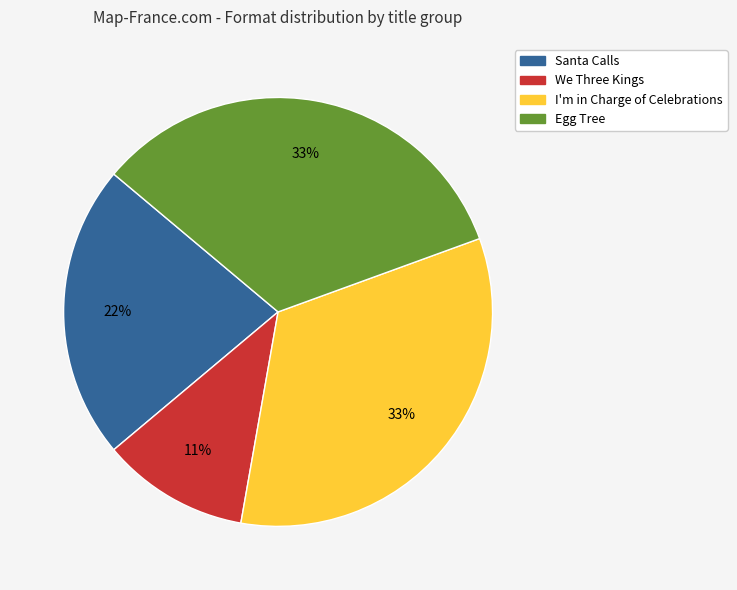

What is the ratio of the value at Santa Calls to the value at I'm in Charge of Celebrations?

0.7